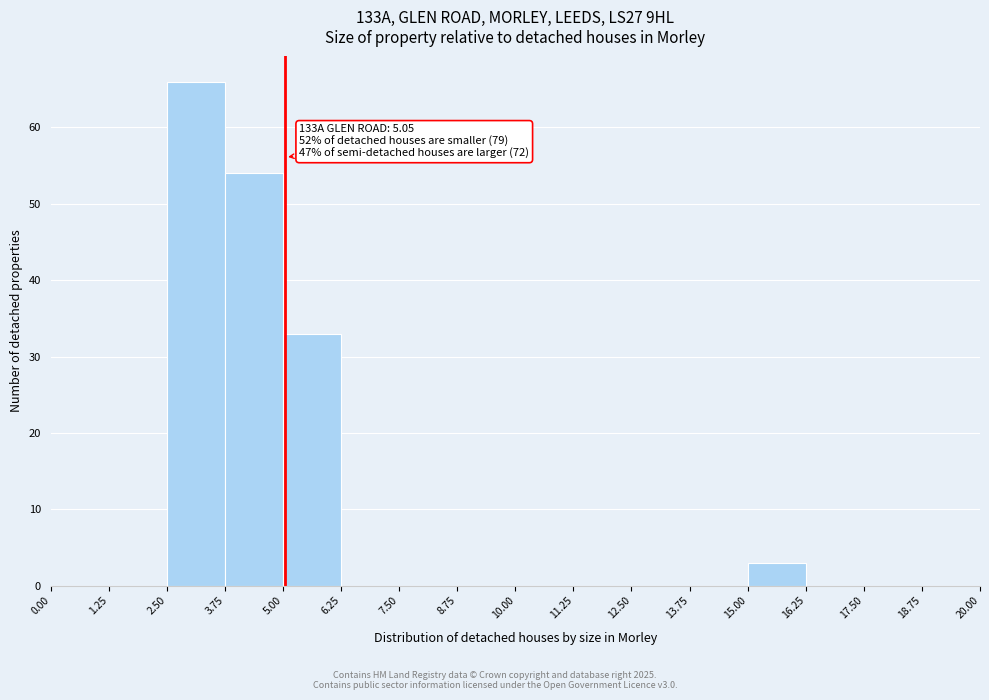

Which range on the x-axis has the tallest bar?

2.50 to 3.75